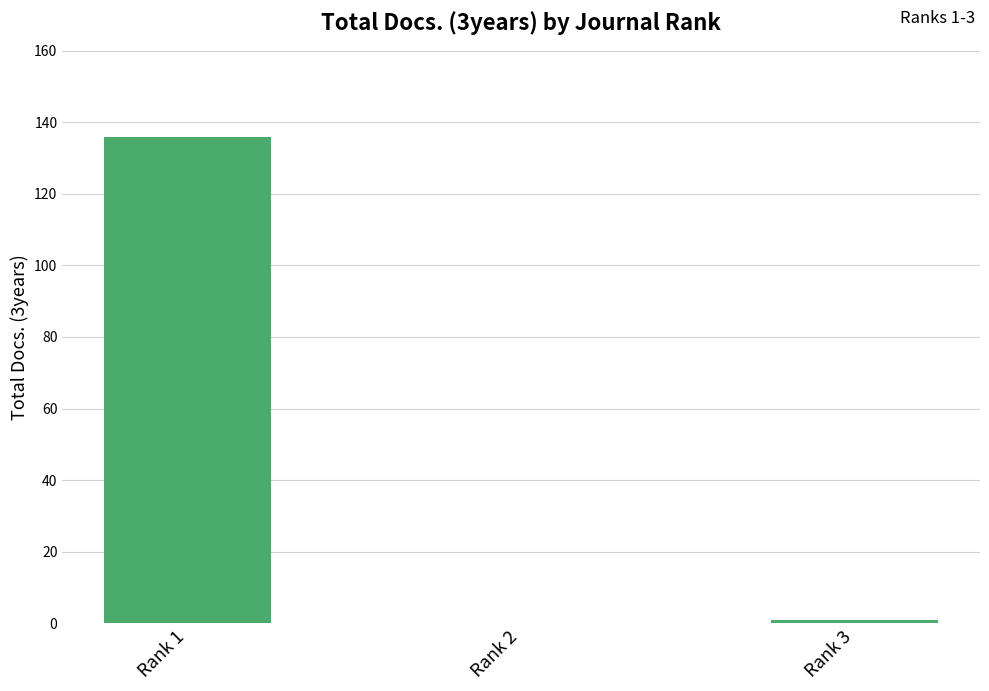

The chart shows a value of 185 at Rank 1. True or false?

False